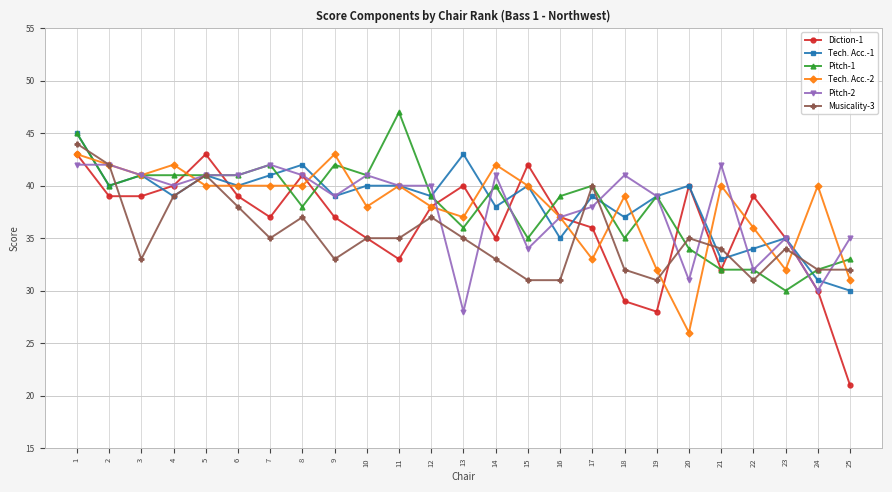

True or false: Musicality-3 and Pitch-2 cross at least once.

True